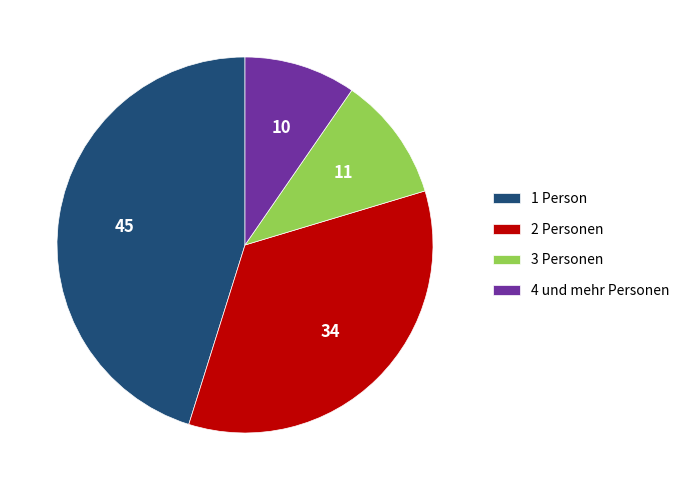

Which slice is the smallest?

4 und mehr Personen